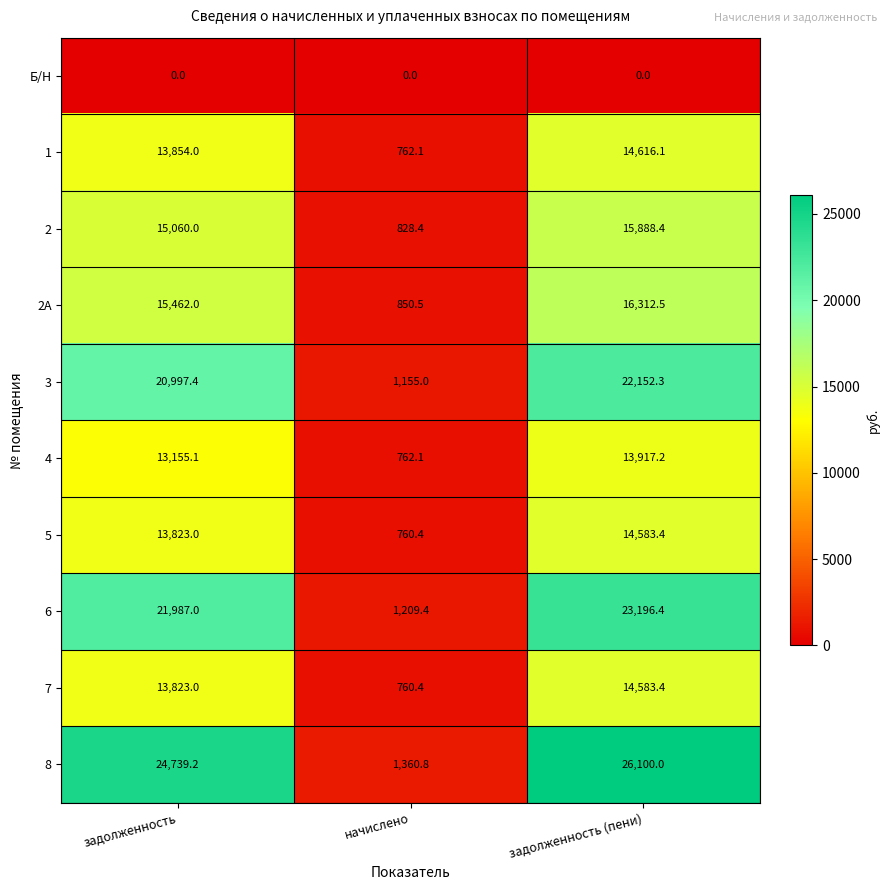

What is the total value across all series at задолженность (пени)?

161349.7